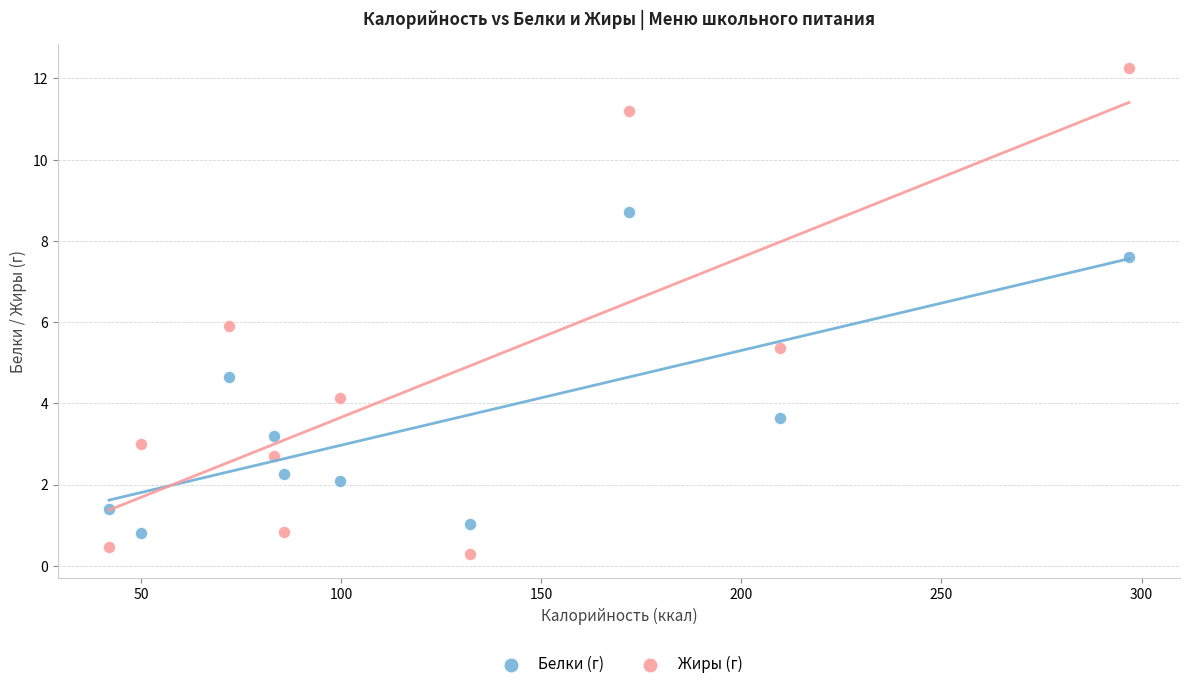

Which series contains the highest Y value?

Жиры (г)